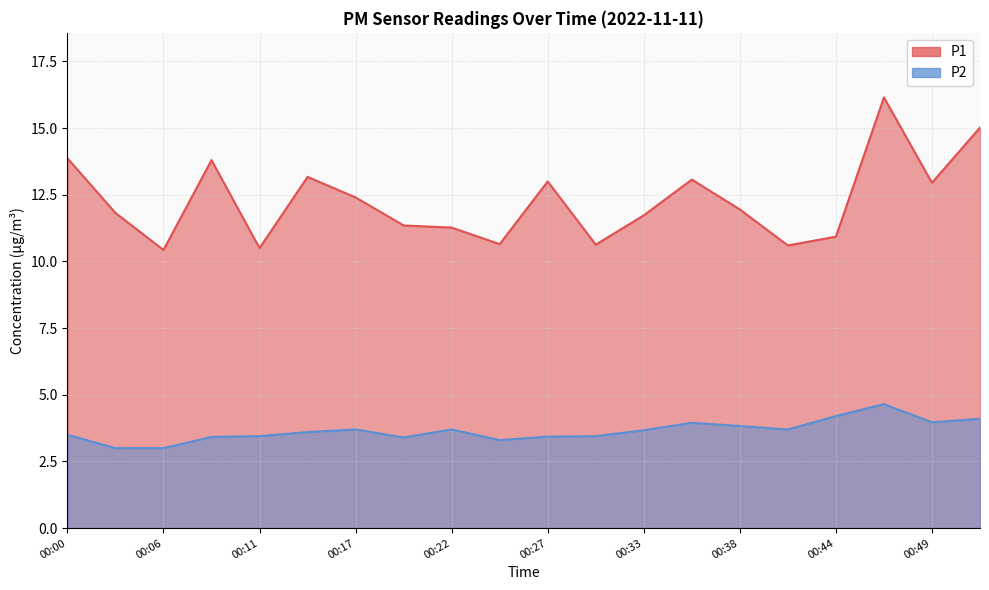

What are all the series names shown in the legend?

P1, P2